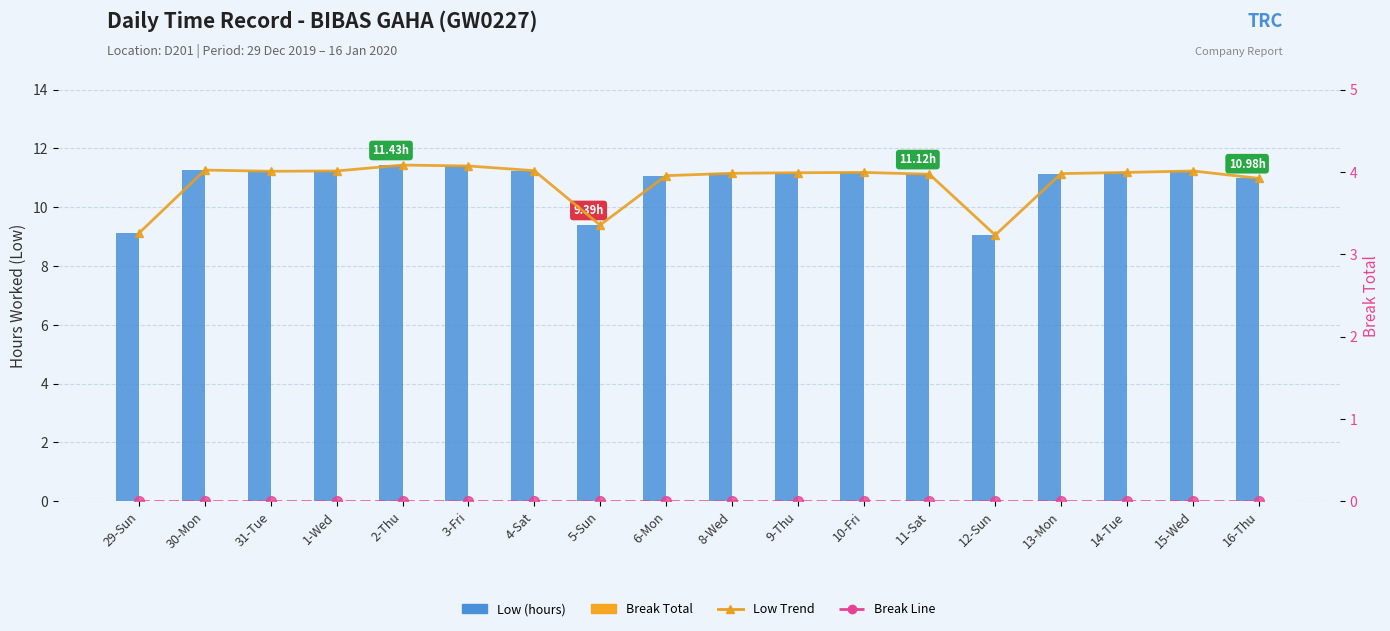

Are the bars grouped side by side (vs. stacked)?

Yes